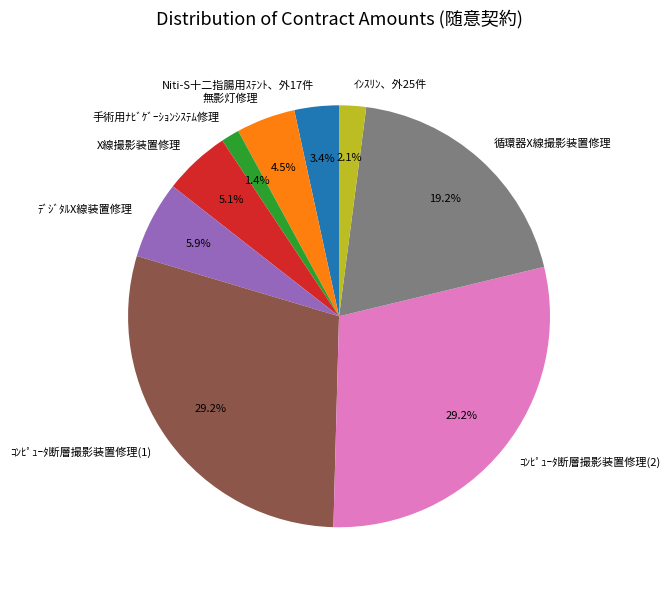

Combined, what portion of the pie is 手術用ﾅﾋﾞｹﾞｰｼｮﾝｼｽﾃﾑ修理 and ｺﾝﾋﾟｭｰﾀ断層撮影装置修理(2)?

30.6%